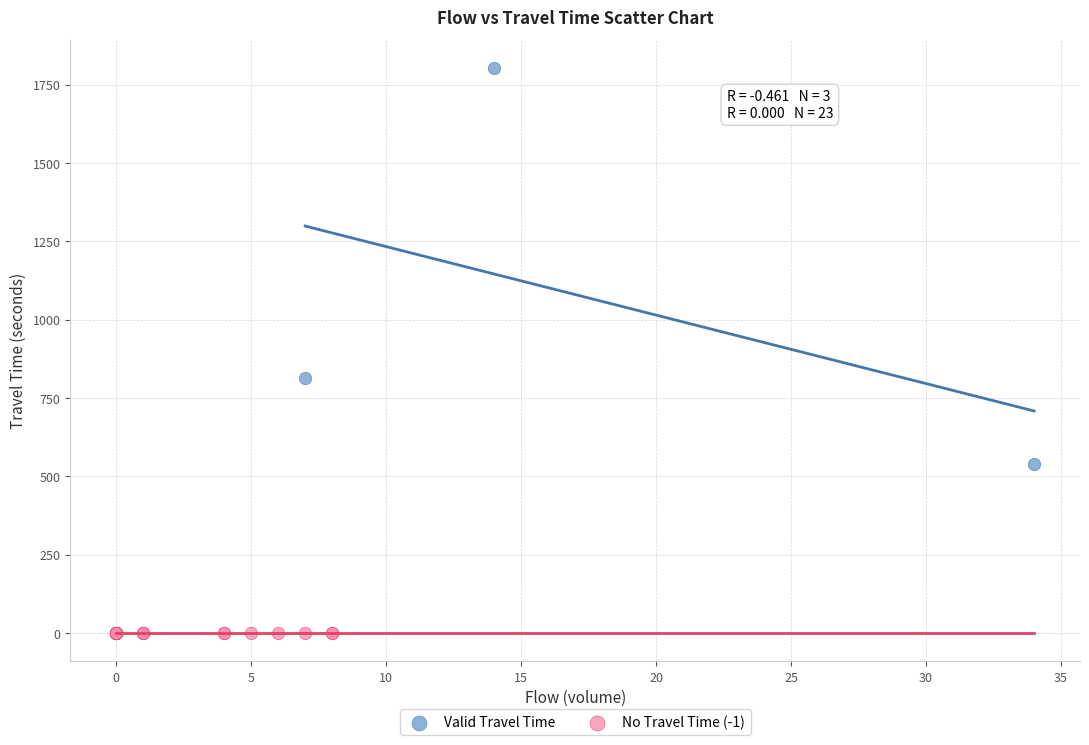

Which series reaches the maximum Y coordinate?

Valid Travel Time